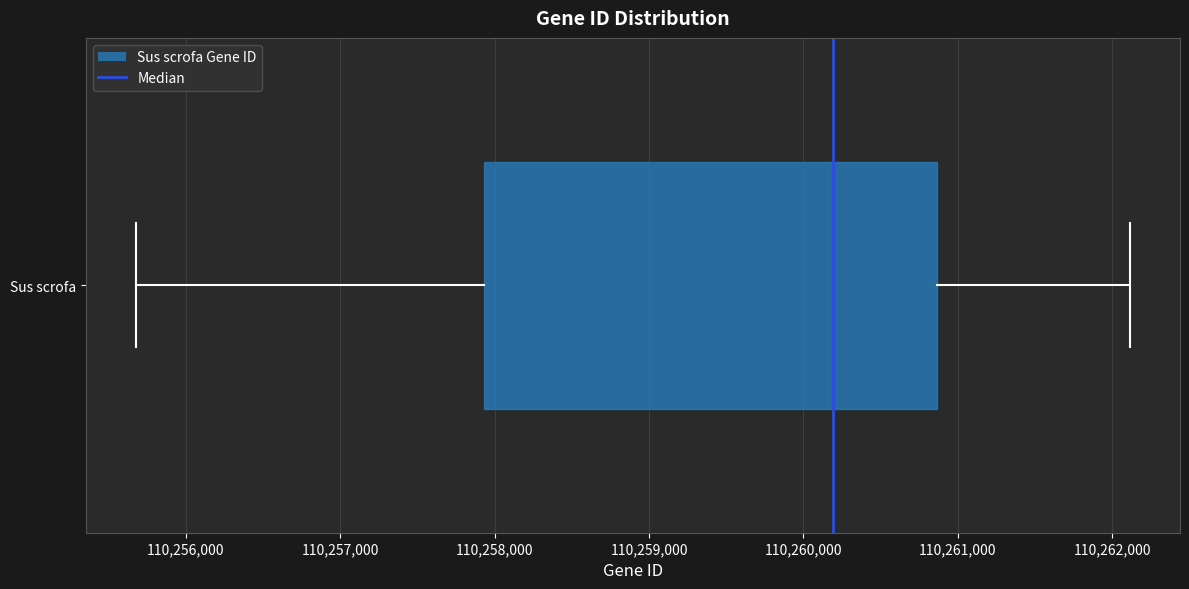

Transcribe this box plot: give where the median line is, the range the box spans, and where the two whiskers end, as read against the x-axis. The values are not printed on the chart, so give them approximately, as read against the axis.

median 110260200, box 110257900 to 110260900, whiskers 110255700 to 110262100